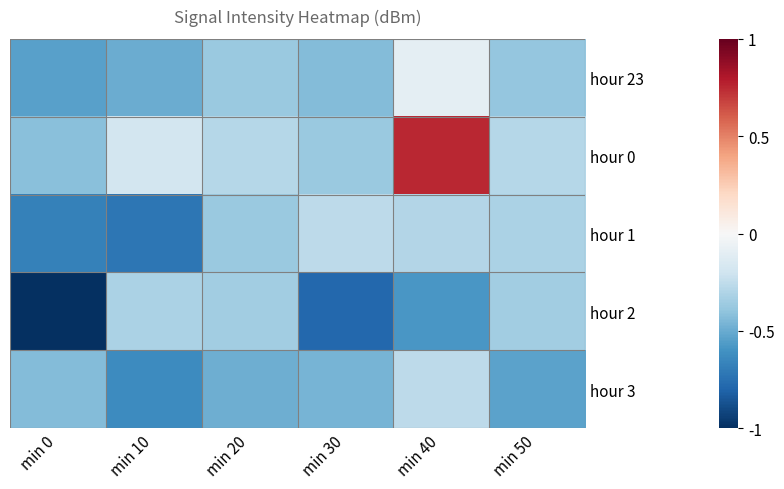

What is the total value across all series at min 20?

-1.9